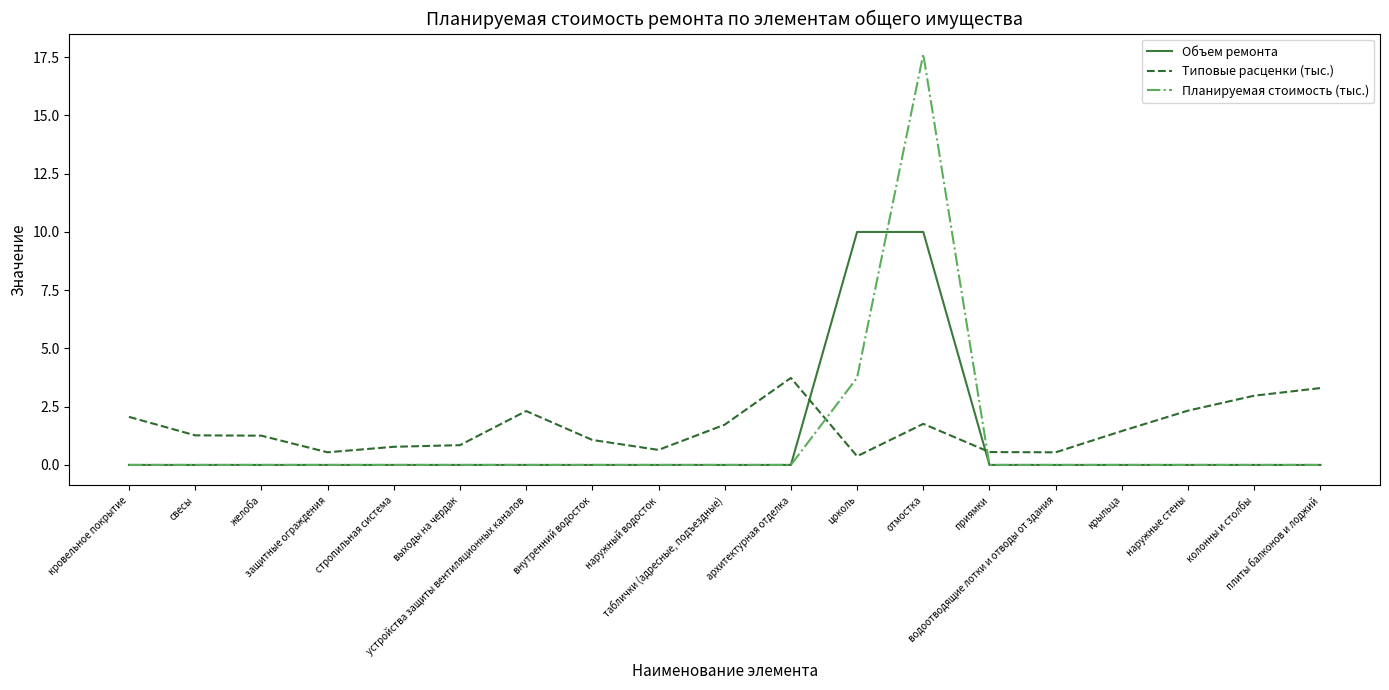

What is the greatest value displayed?

17.6